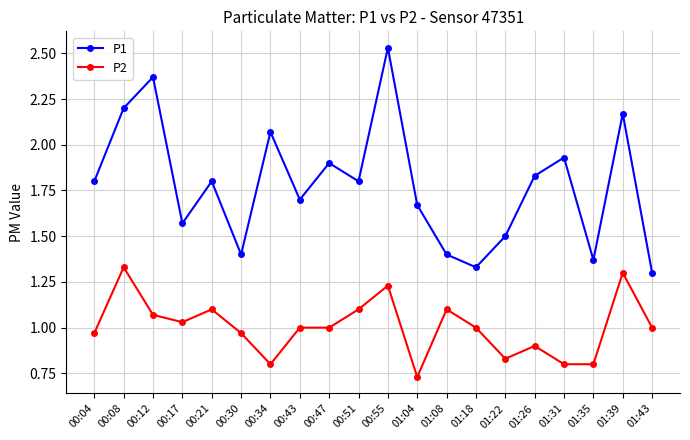

Which series changed the most between 00:30 and 01:22?

P2